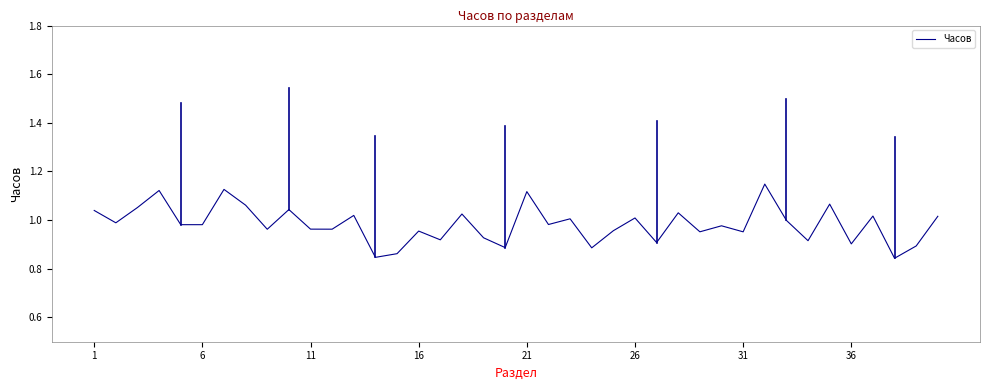

How many points are lower than both their immediate neighbors (excluding endpoints)?

15